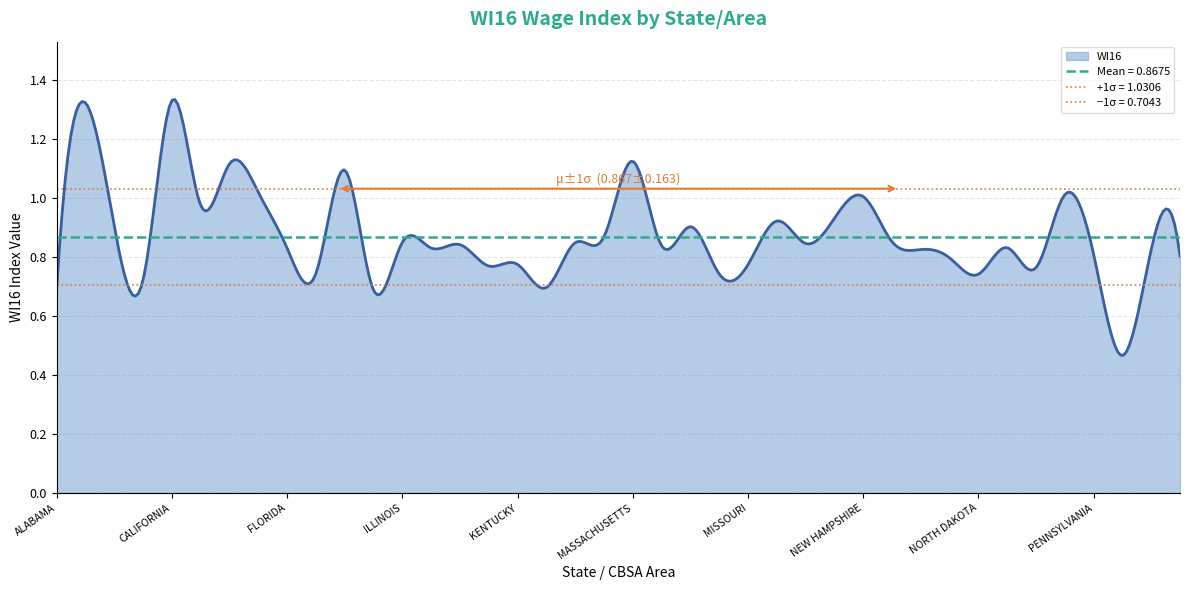

What is the change in value from NEW HAMPSHIRE to NORTH CAROLINA?

-0.2